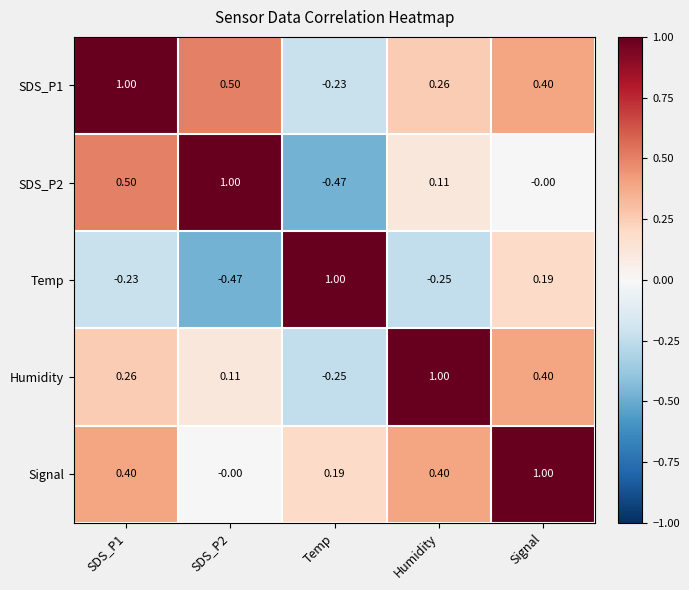

At which label does Temp reach its peak?

Temp